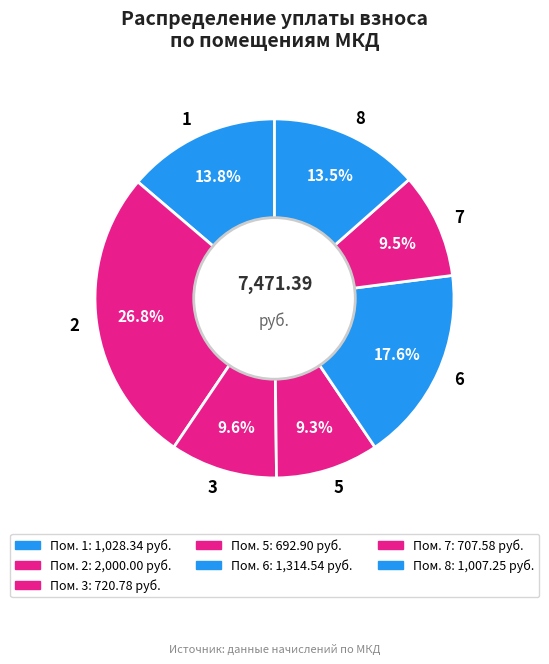

To the nearest percent, what percentage of the pie is 3?

10%